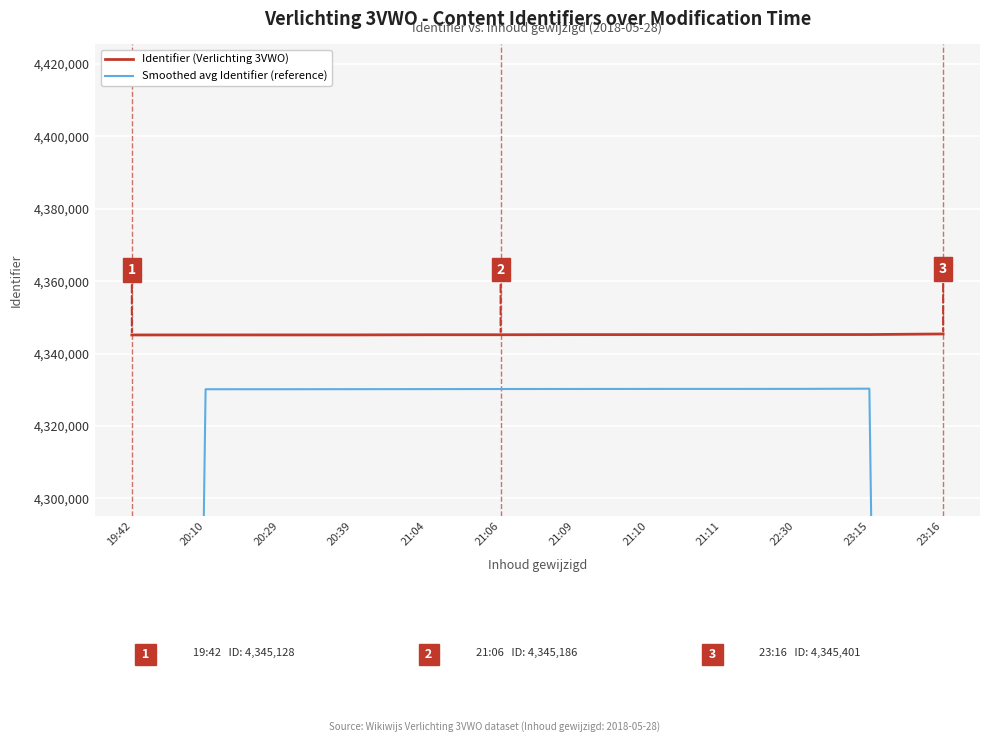

Between 21:06 and 21:11, which series saw the biggest shift?

Identifier (Verlichting 3VWO)